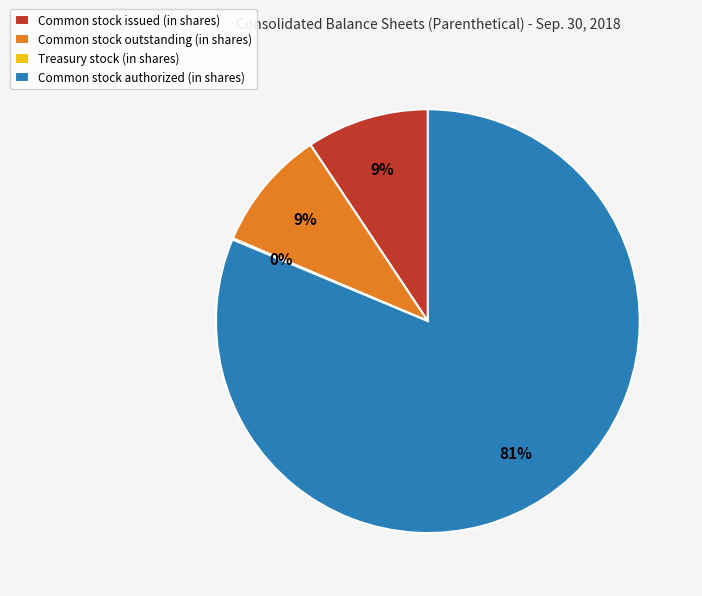

The Common stock outstanding (in shares) slice represents 9% of the pie. True or false?

True